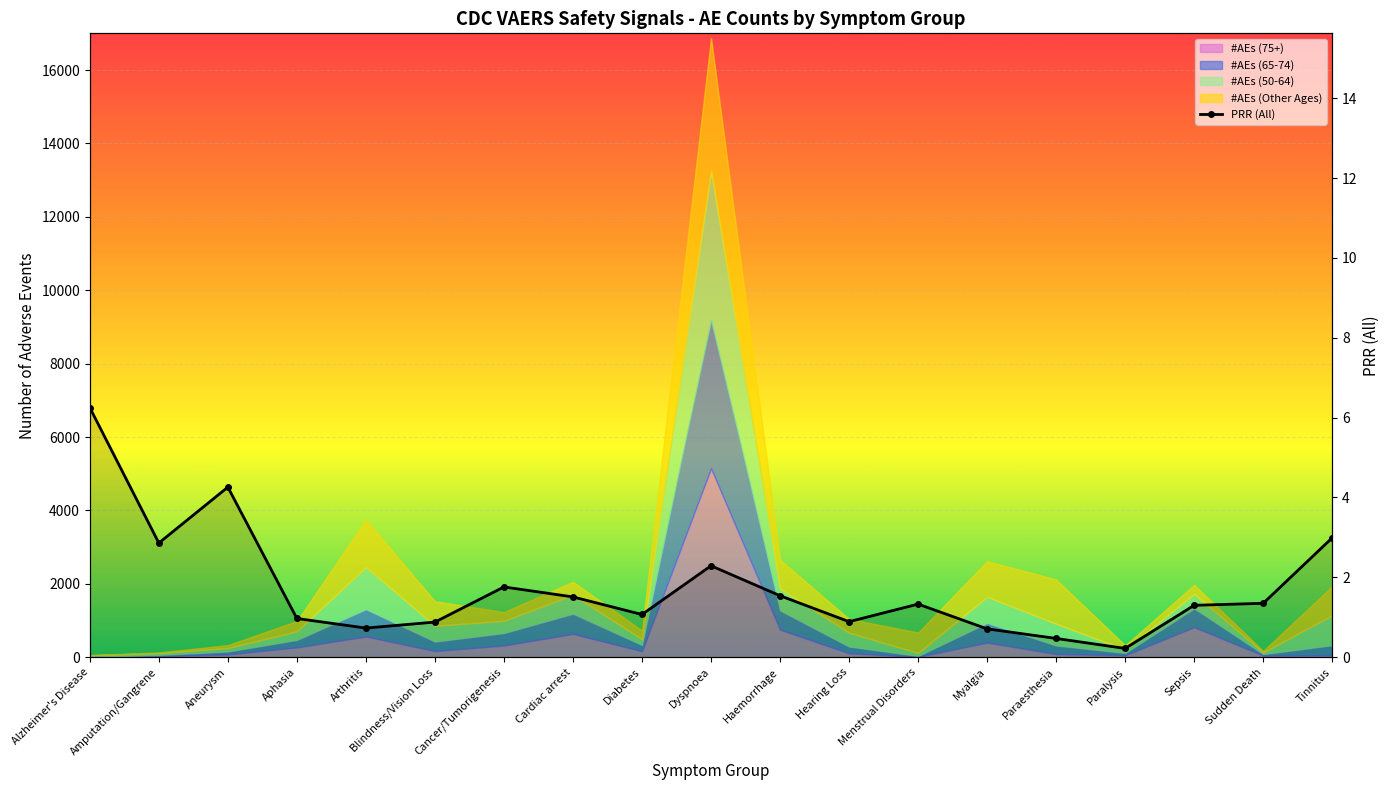

What is the minimum value shown in the chart?

0.2